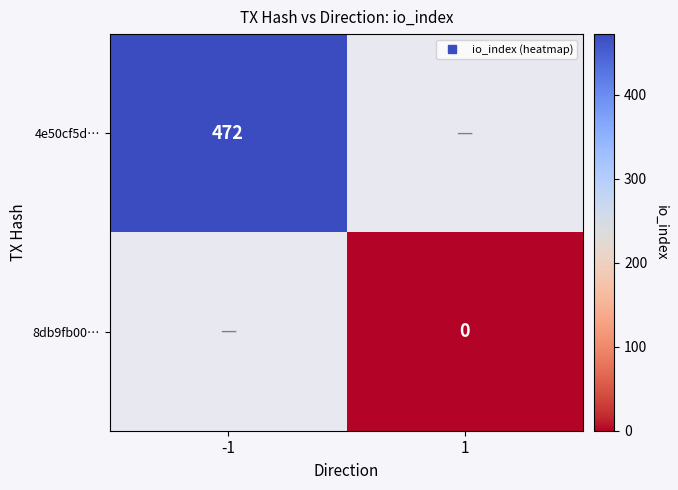

At how many categories does at least one series exceed 165?

1